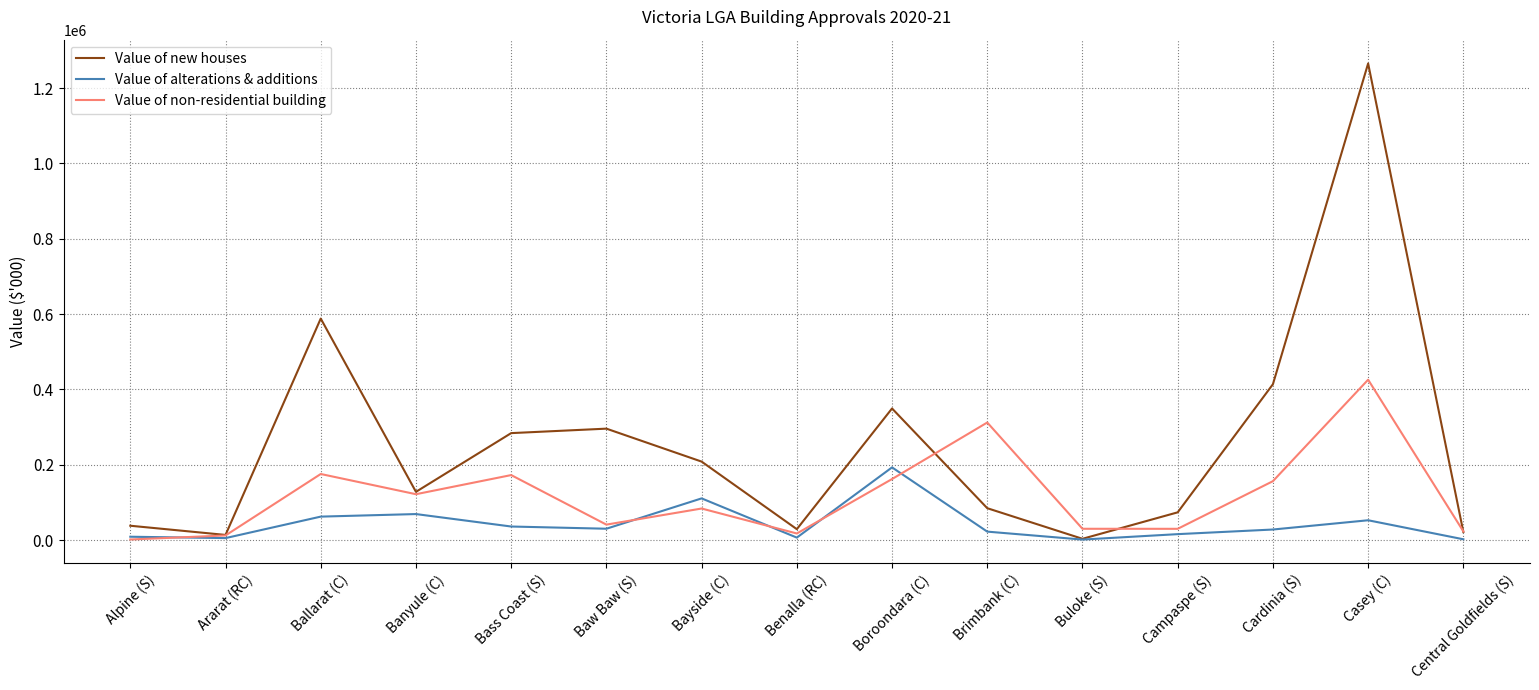

Which category has the highest value in the Value of non-residential building series?

Casey (C)